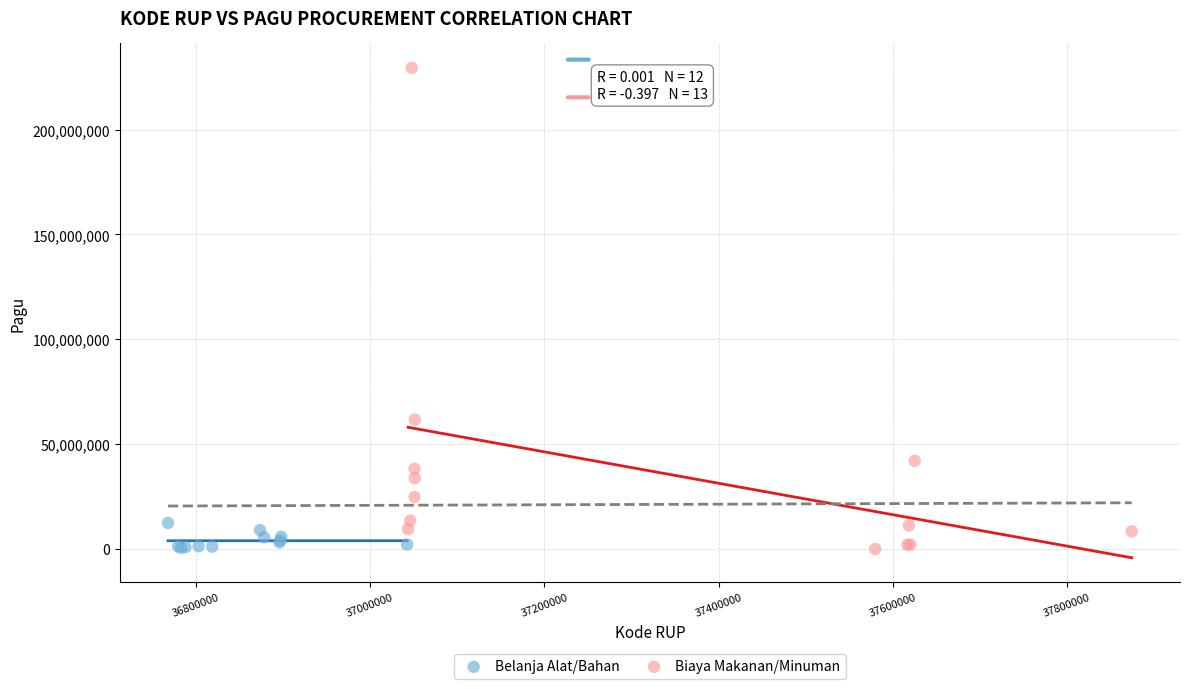

Which series contains the highest Y value?

Biaya Makanan/Minuman